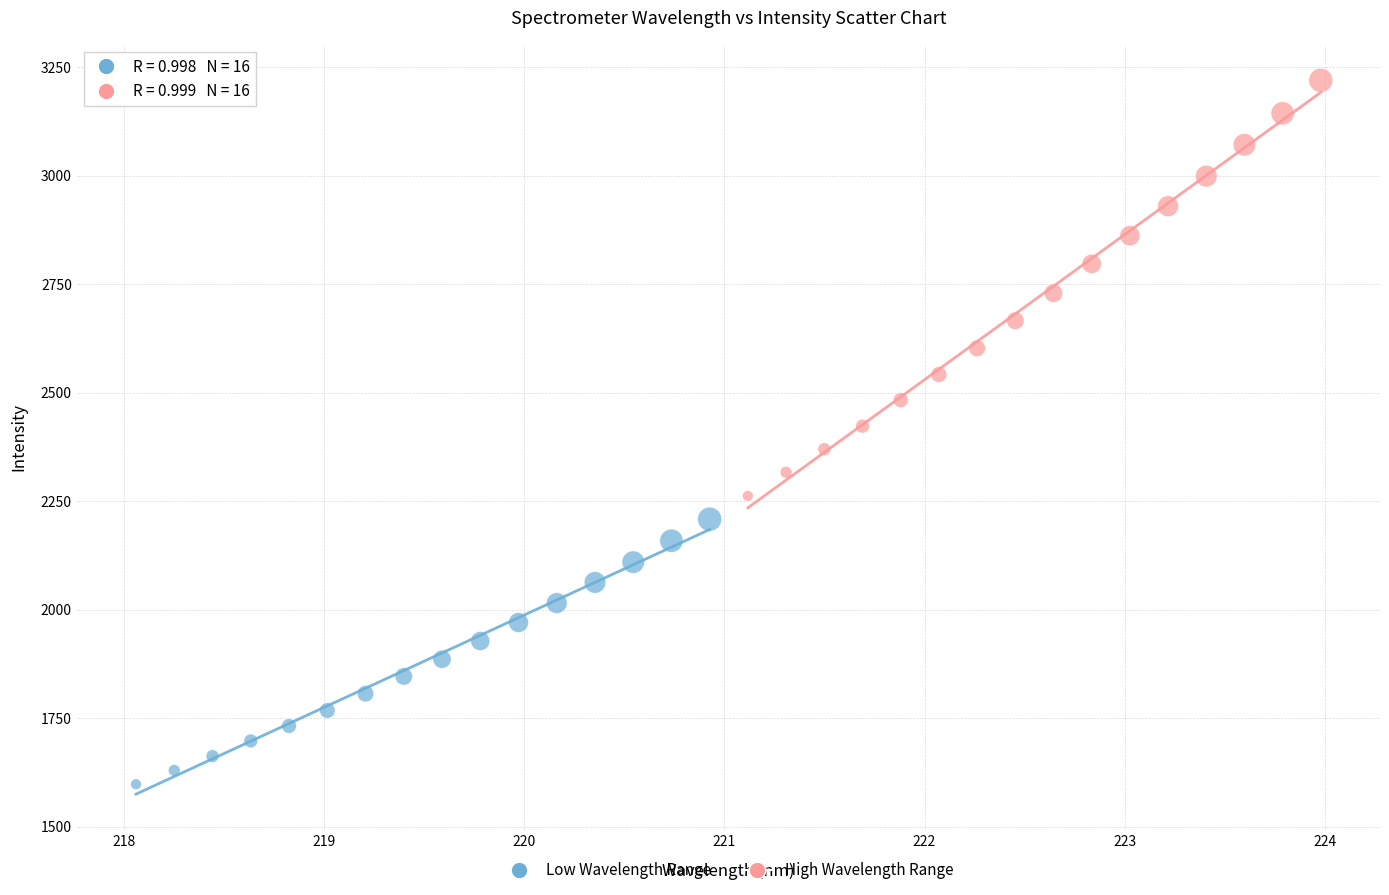

Which series contains the highest Y value?

High Wavelength Range